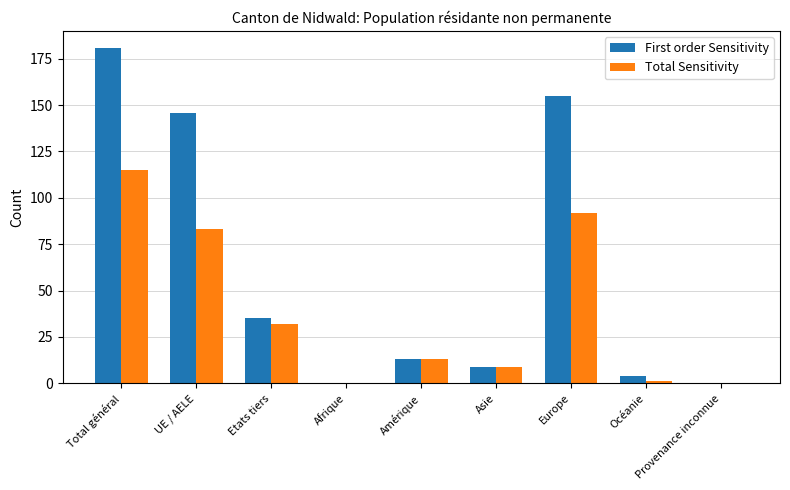

Reading left to right, what are all the values shown in this chart?

First order Sensitivity: 181	146	35	0	13	9	155	4	0
Total Sensitivity: 115	83	32	0	13	9	92	1	0